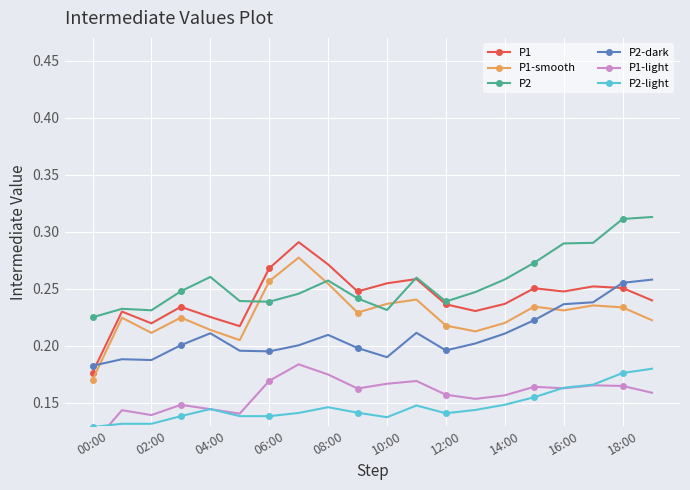

What is the average value of the P2 series?

0.3